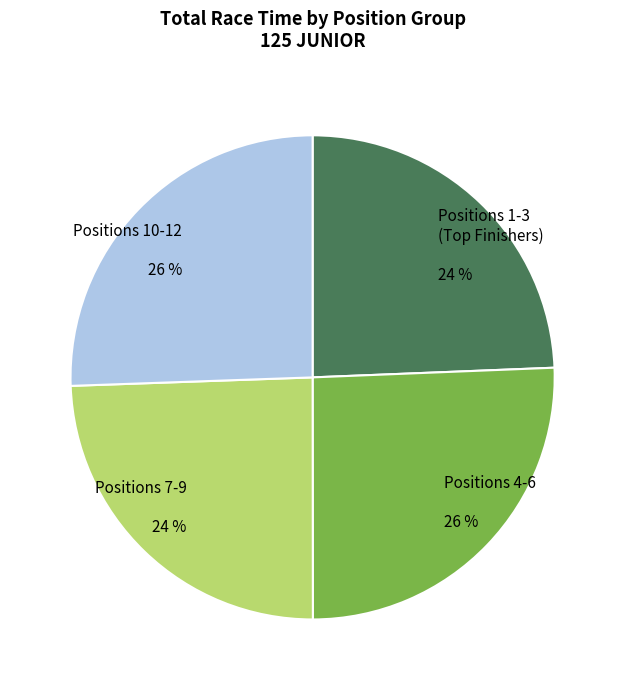

Count the number of slices in the pie.

4